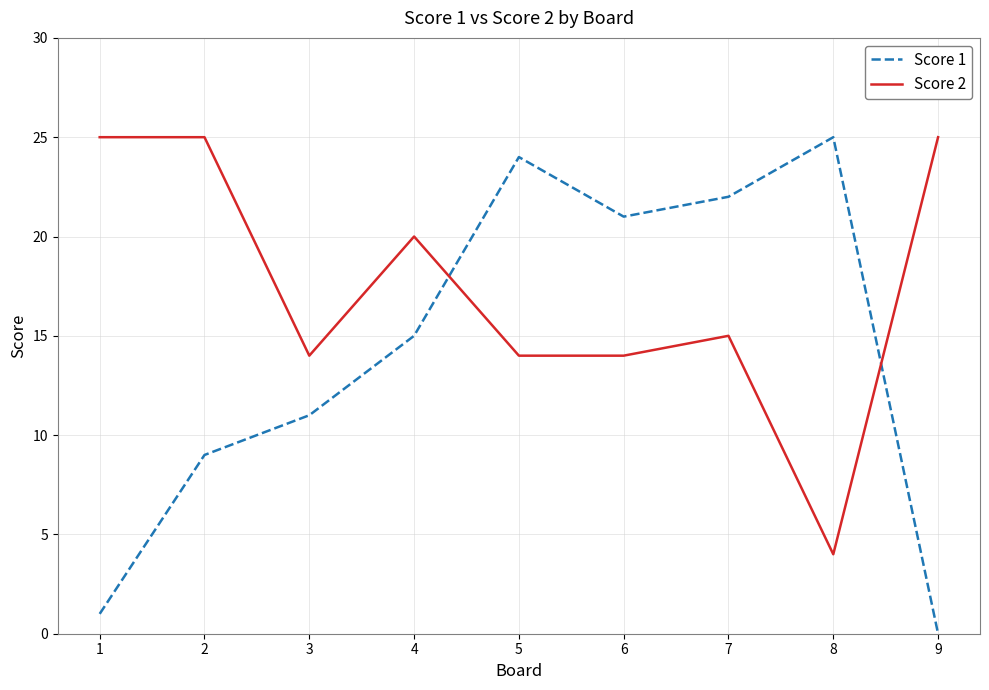

Where does the Score 2 series first go above 15?

1